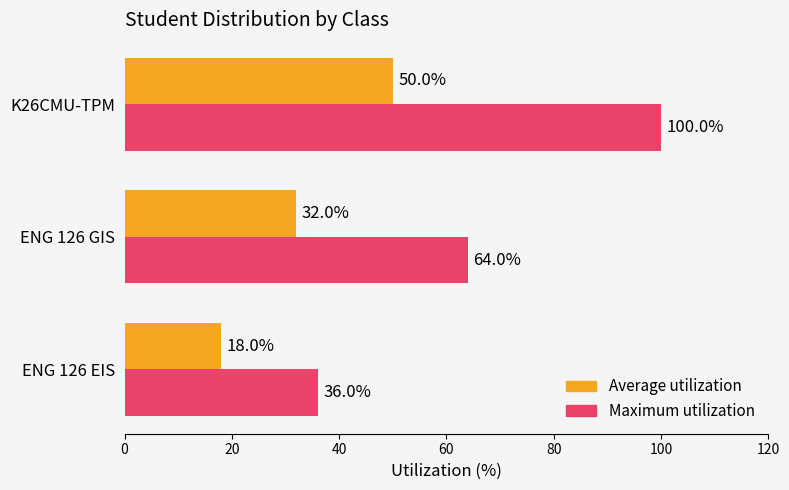

Rank the series by their maximum value, from highest to lowest.

Maximum utilization, Average utilization